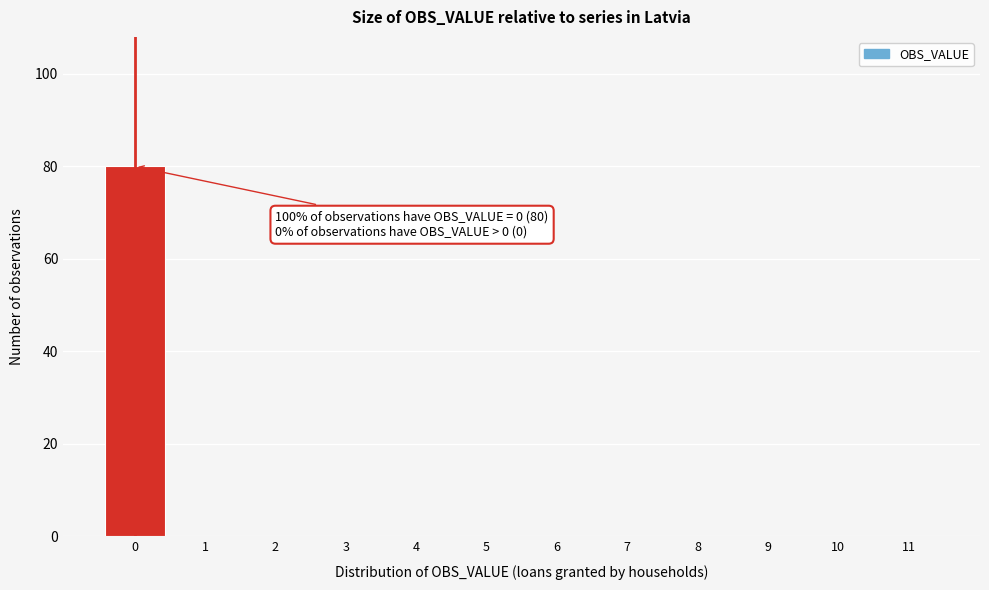

Reading left to right, what are all the values shown in this chart?

0=80	1=0	2=0	3=0	4=0	5=0	6=0	7=0	8=0	9=0	10=0	11=0